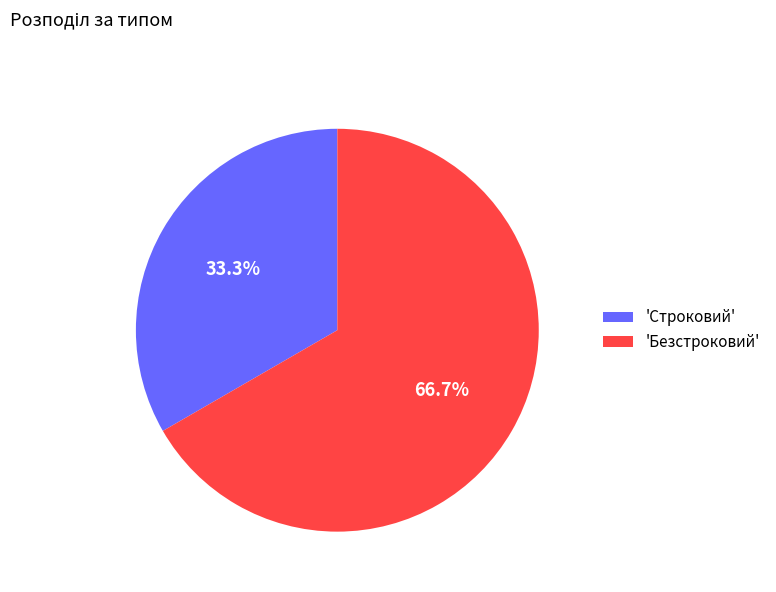

What is the total percentage of 'Строковий' and 'Безстроковий'?

100.0%